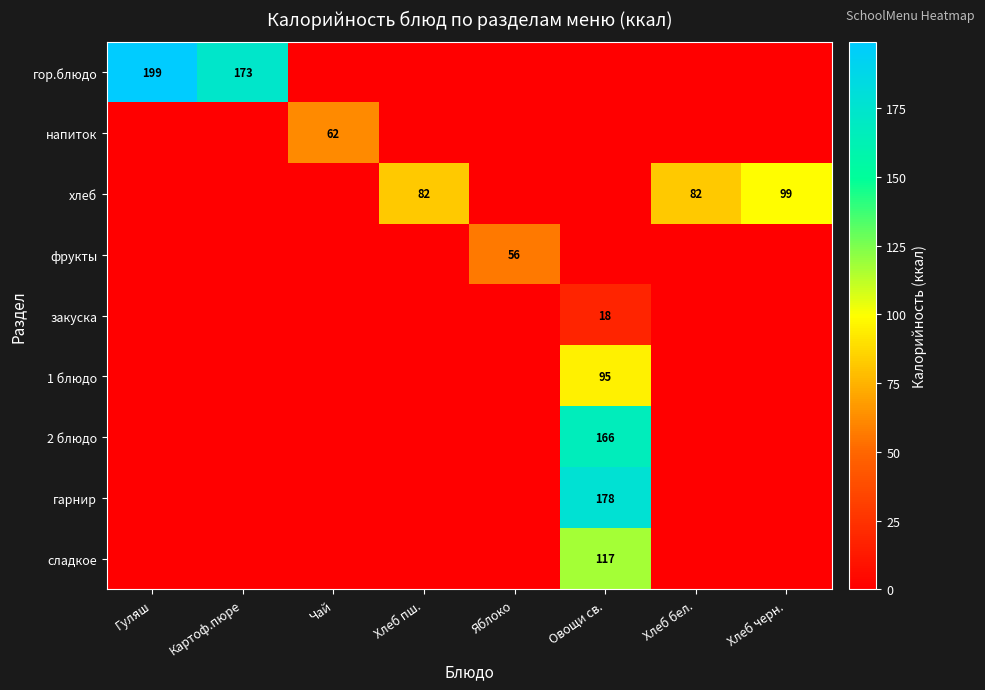

The хлеб series shows 171 at Хлеб черн.. True or false?

False